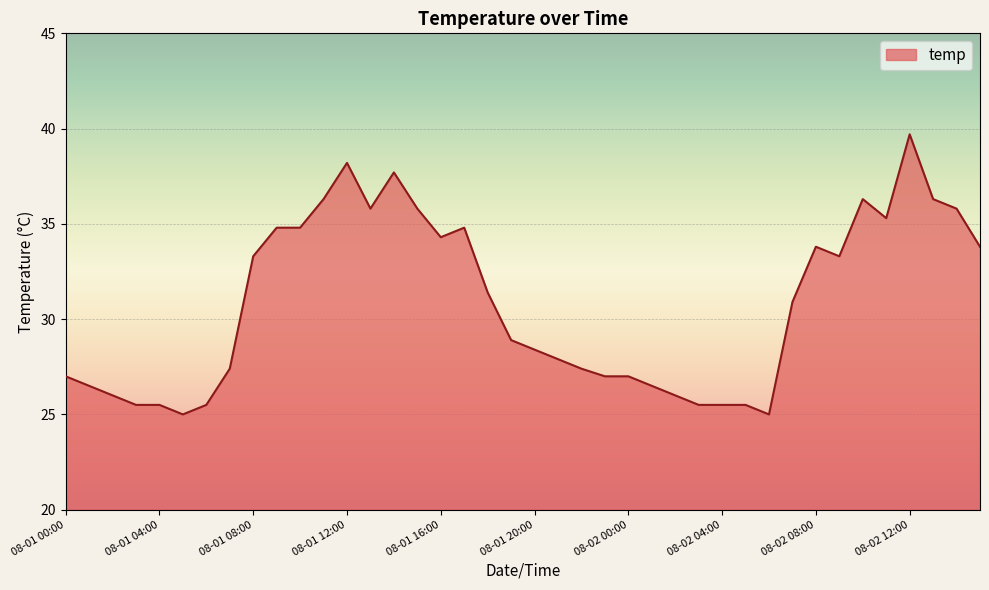

What is the difference between the maximum and minimum values?

14.7